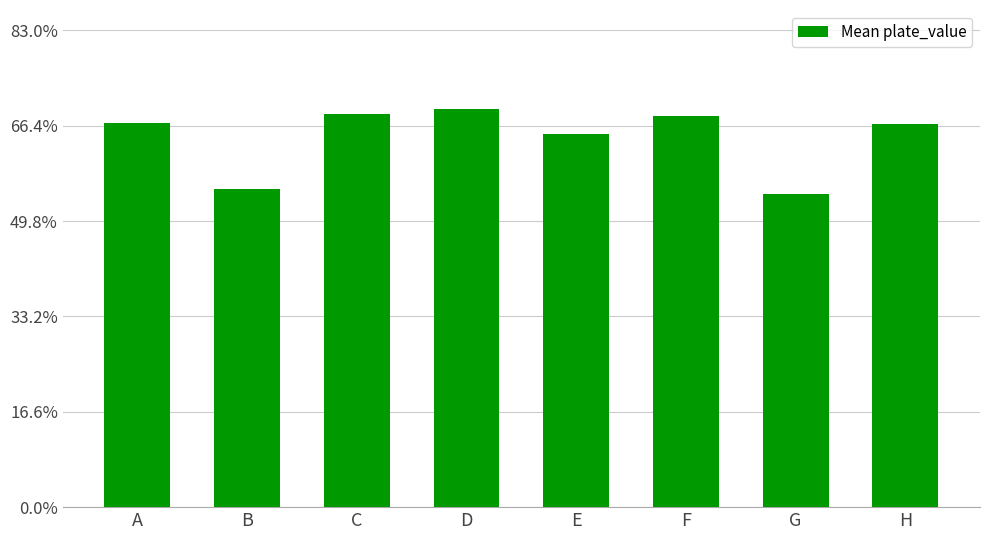

What is the value of the 5th bar from the left?

0.6